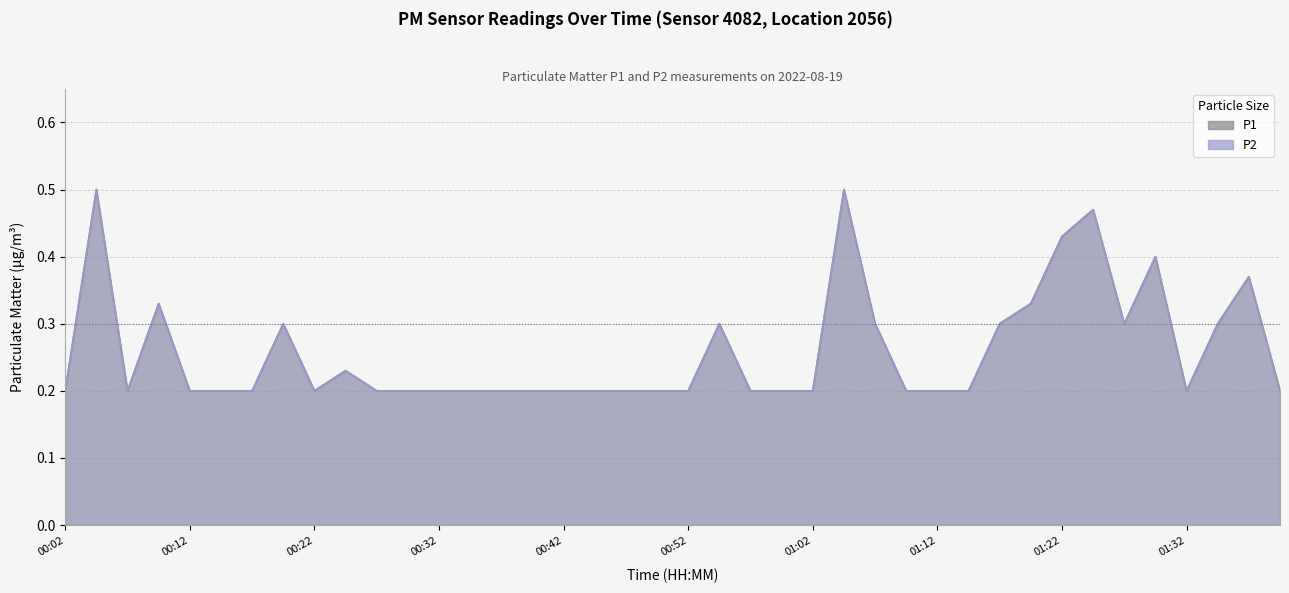

How many P1 values are between 0 and 1?

40